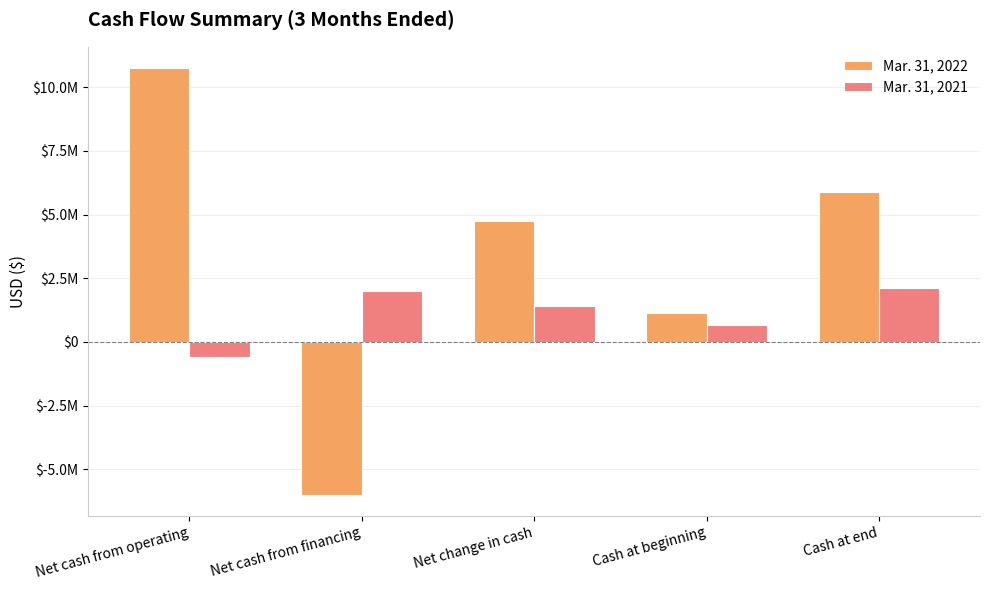

At which category is the sum across all series the highest?

Net cash from operating